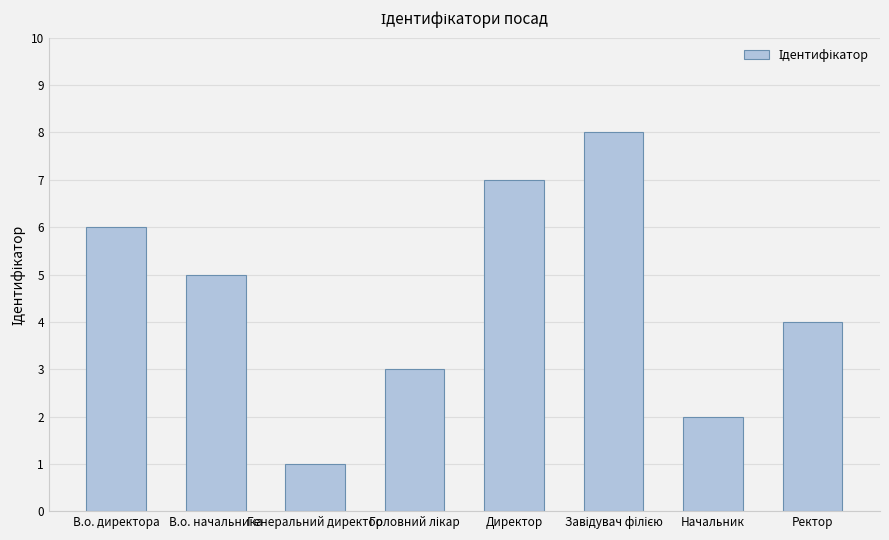

True or false: the data shows 3 at Начальник.

False